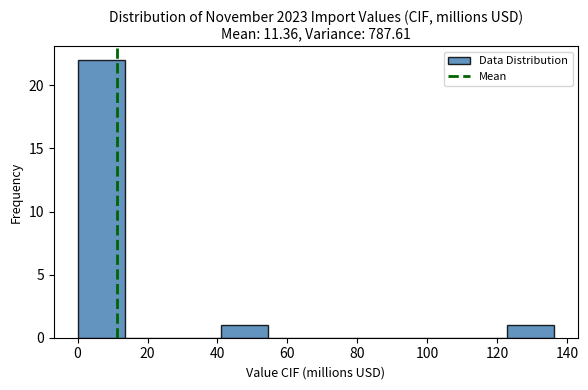

Over which range of the x-axis is the bar tallest?

0 to 14